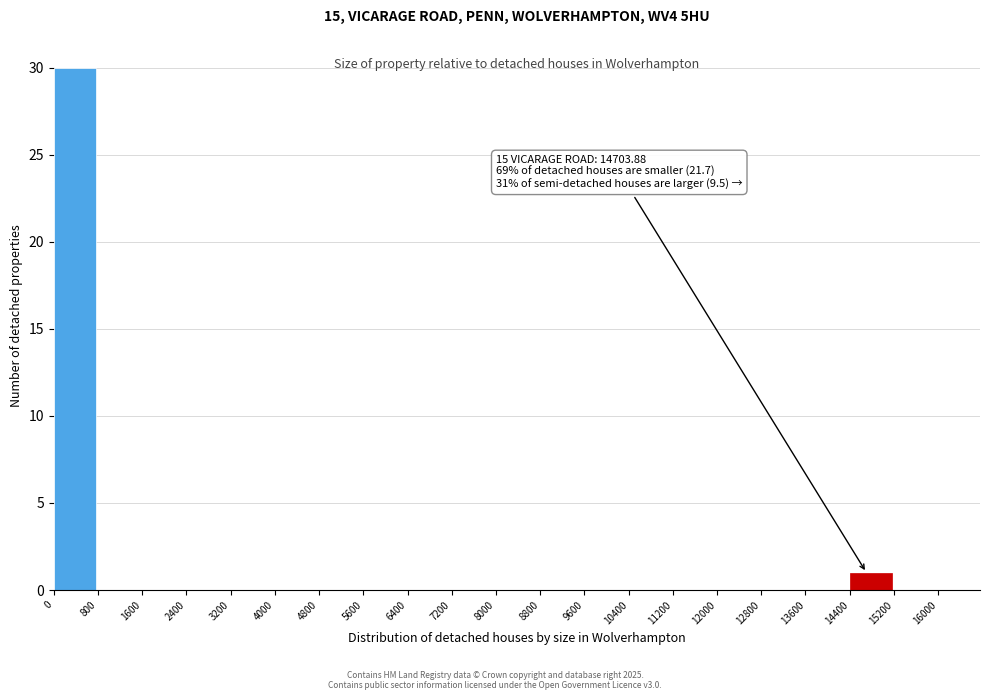

Which range on the x-axis has the tallest bar?

0 to 800